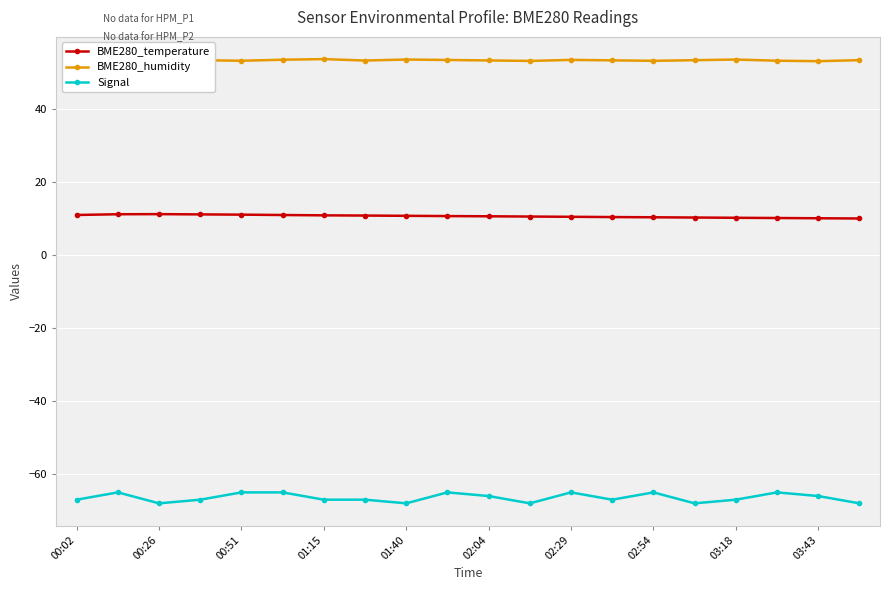

What is the value of the BME280_humidity point at the 18th from the left?

53.3